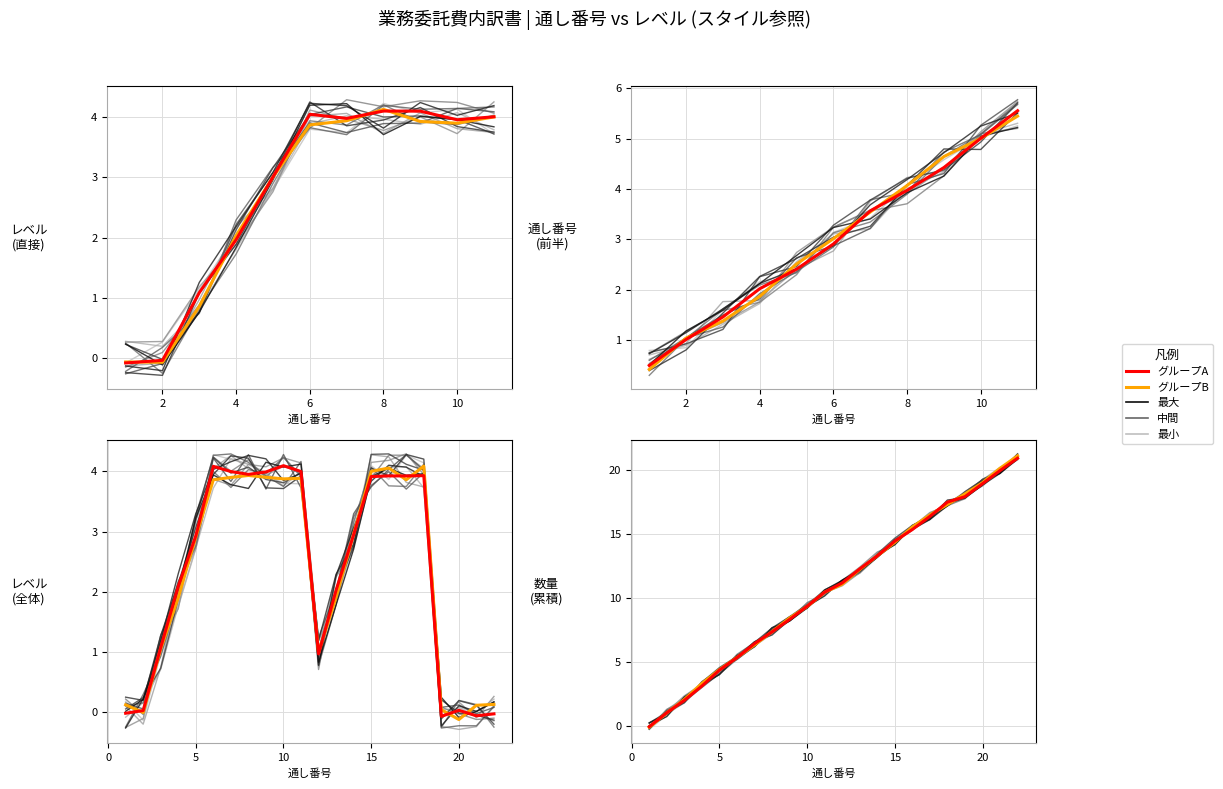

How many lines are shown in the chart?

2